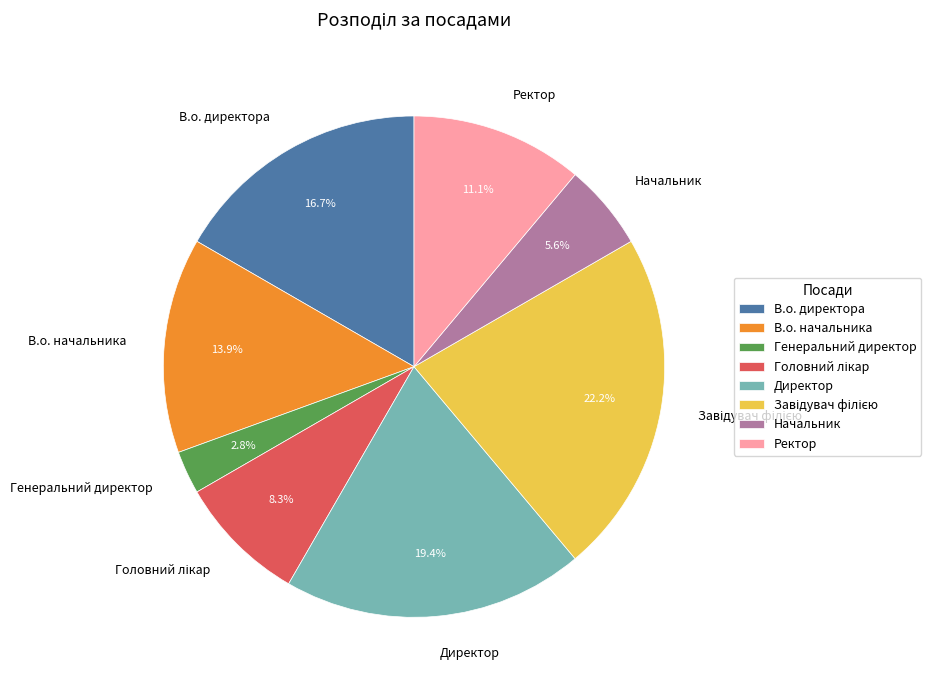

To the nearest percent, what percentage of the pie is Генеральний директор?

3%